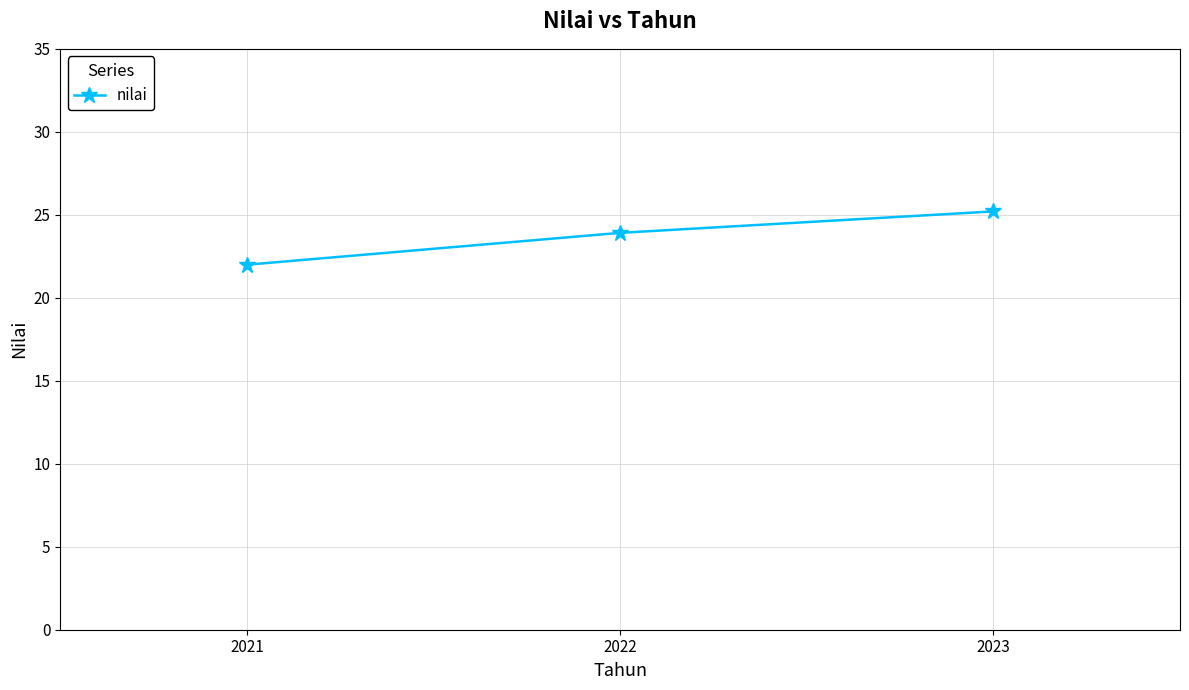

Which label corresponds to the smallest value in the chart?

2021